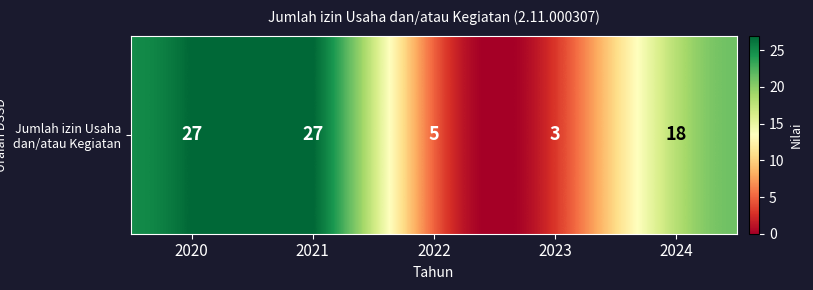

Reading left to right, extract all data points from this chart.

2020=27	2021=27	2022=5	2023=3	2024=18